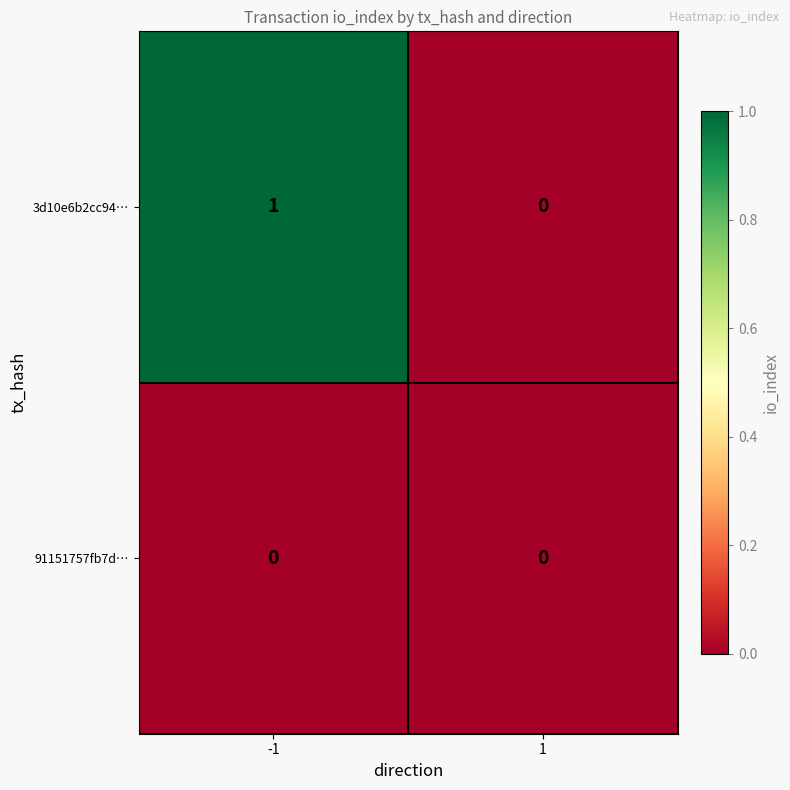

Rank the series by their maximum value, from lowest to highest.

91151757fb7d…, 3d10e6b2cc94…